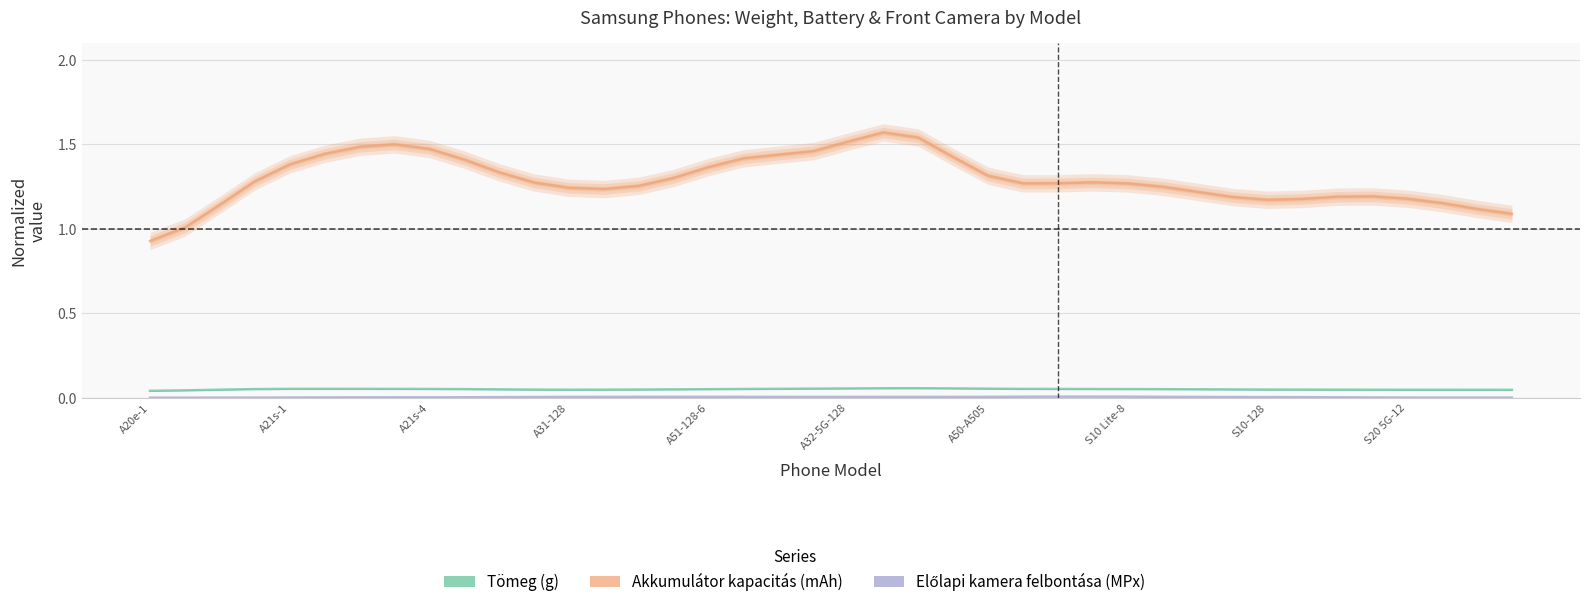

Which has a higher value, A51-128-6 or 19?

19